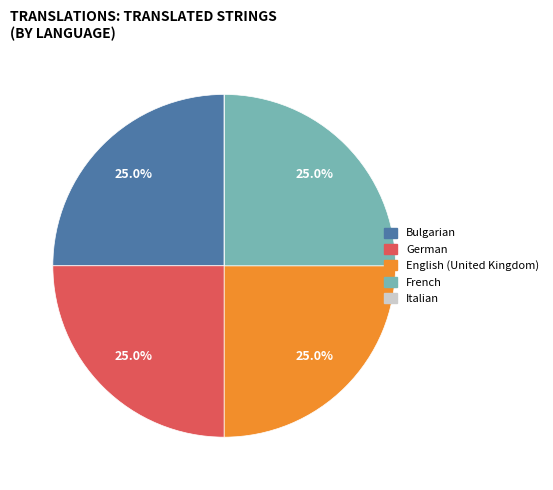

Is English (United Kingdom) the majority of the pie?

No